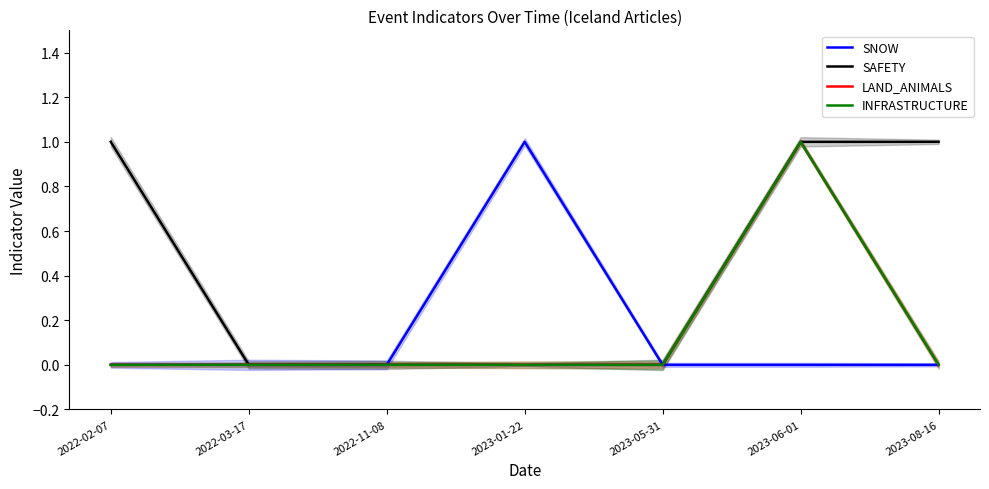

What is the sum of all SNOW values?

1